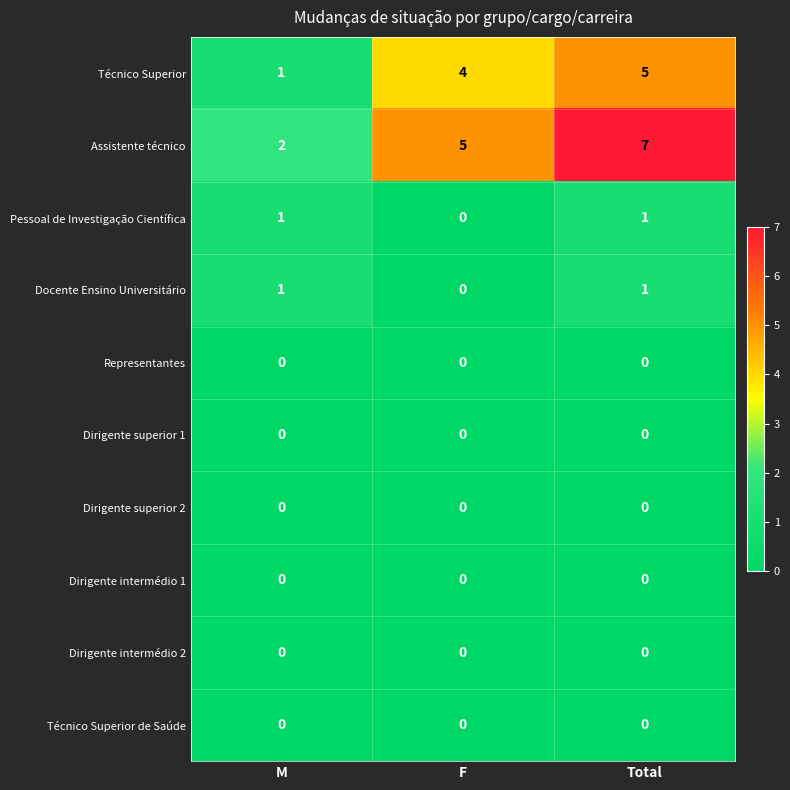

Reading left to right, list all the values displayed in this chart.

Técnico Superior: M=1	F=4	Total=5
Assistente técnico: M=2	F=5	Total=7
Pessoal de Investigação Científica: M=1	F=0	Total=1
Docente Ensino Universitário: M=1	F=0	Total=1
Representantes: M=0	F=0	Total=0
Dirigente superior 1: M=0	F=0	Total=0
Dirigente superior 2: M=0	F=0	Total=0
Dirigente intermédio 1: M=0	F=0	Total=0
Dirigente intermédio 2: M=0	F=0	Total=0
Técnico Superior de Saúde: M=0	F=0	Total=0